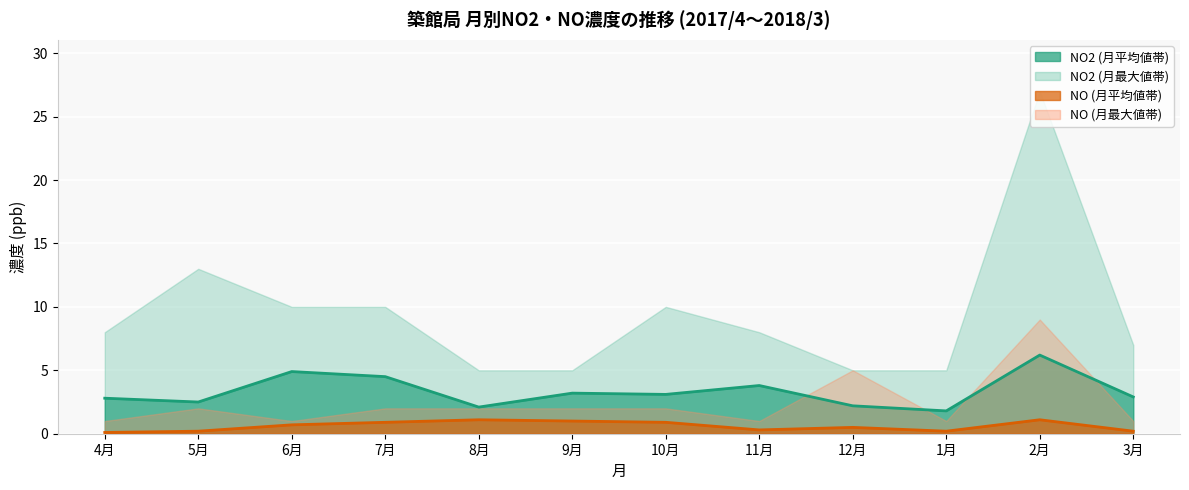

Reading left to right, extract all data points from this chart.

NO2 平均: 4月=2.8	5月=2.5	6月=4.9	7月=4.5	8月=2.1	9月=3.2	10月=3.1	11月=3.8	12月=2.2	1月=1.8	2月=6.2	3月=2.9
NO 平均: 4月=0.1	5月=0.2	6月=0.7	7月=0.9	8月=1.1	9月=1.0	10月=0.9	11月=0.3	12月=0.5	1月=0.2	2月=1.1	3月=0.2